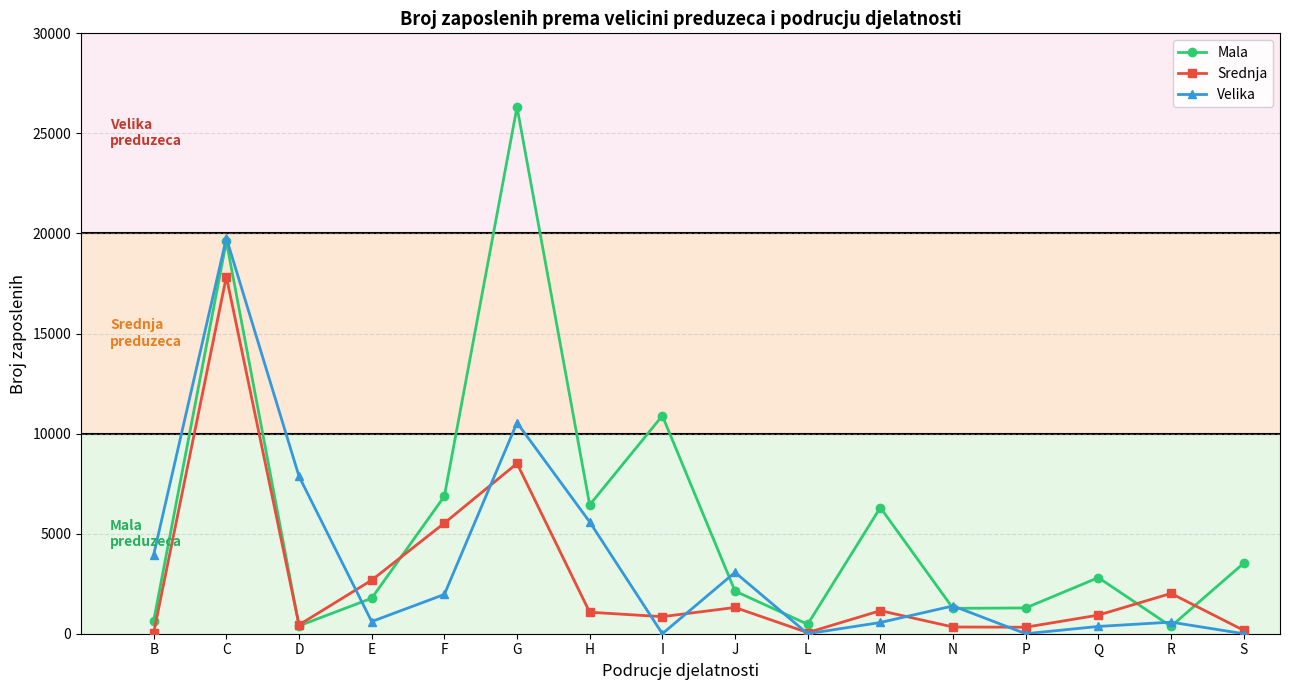

What is the sum of all Srednja values?

43272